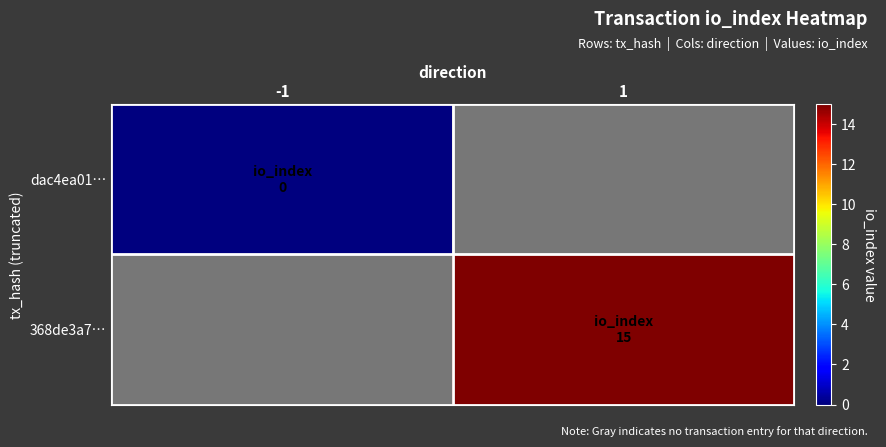

Is it true that dac4ea01… equals 0.0 at -1?

True